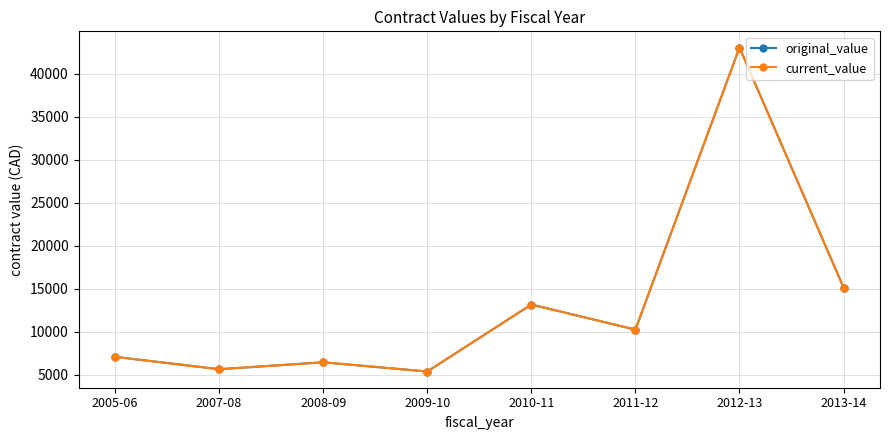

Does the chart have visible grid lines?

Yes